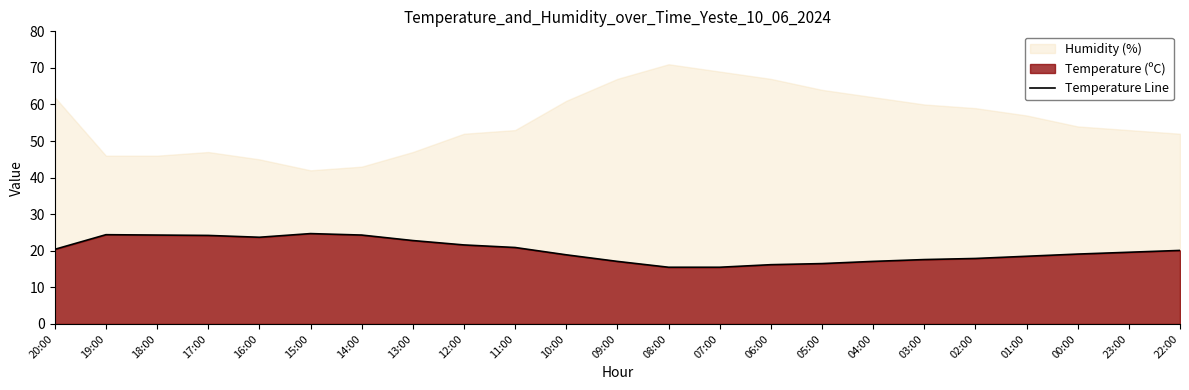

What is the change in value from 20:00 to 10:00?

-1.5